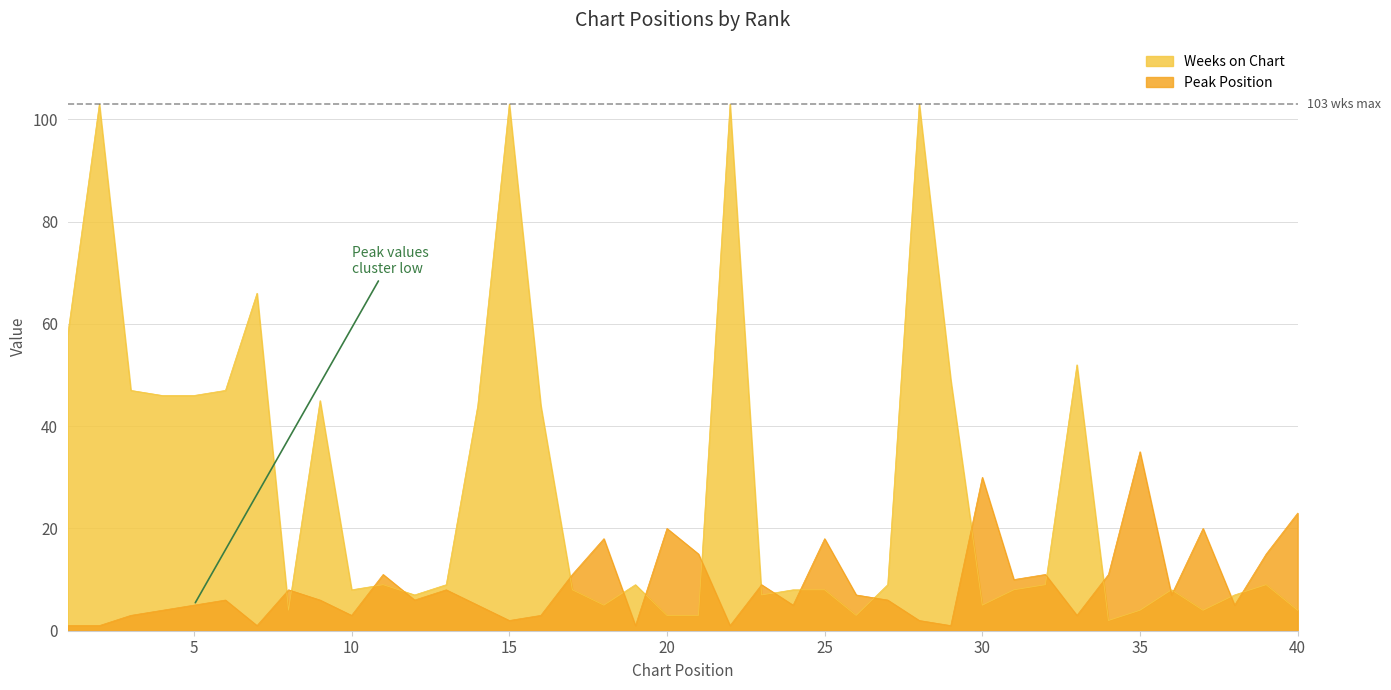

What is the minimum value shown in the chart?

1